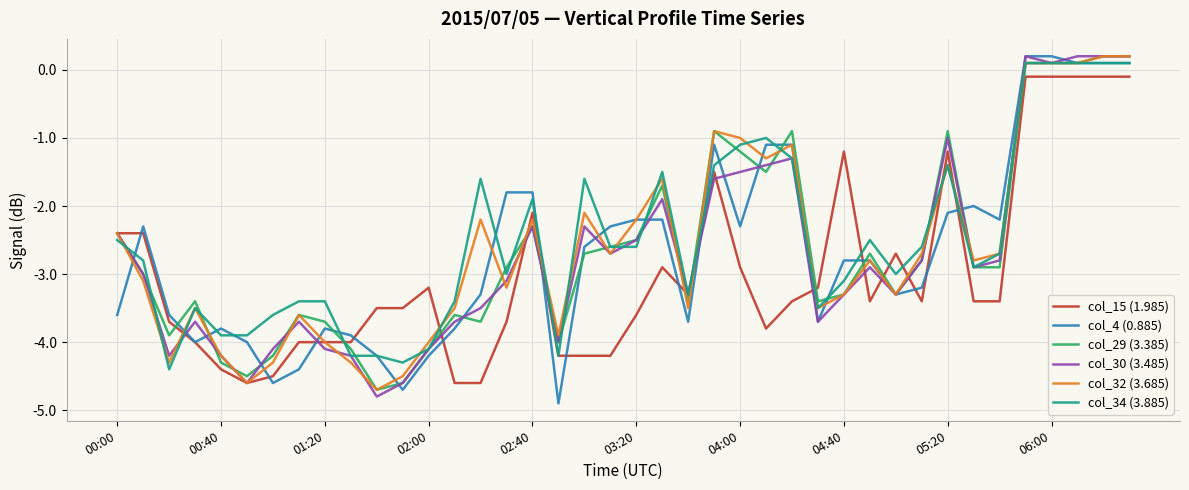

Which series has the widest spread of values?

col_4 (0.885)